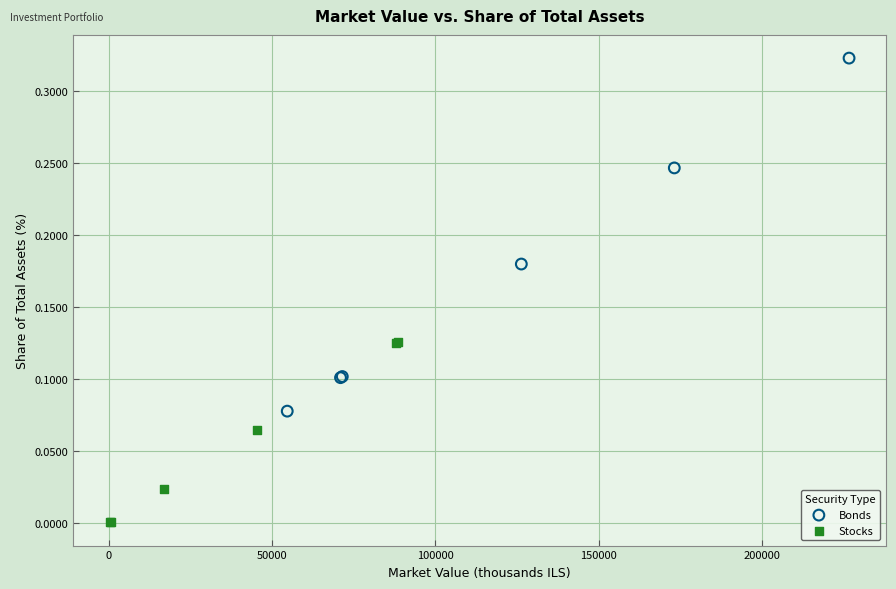

Which series reaches the maximum Y coordinate?

Bonds